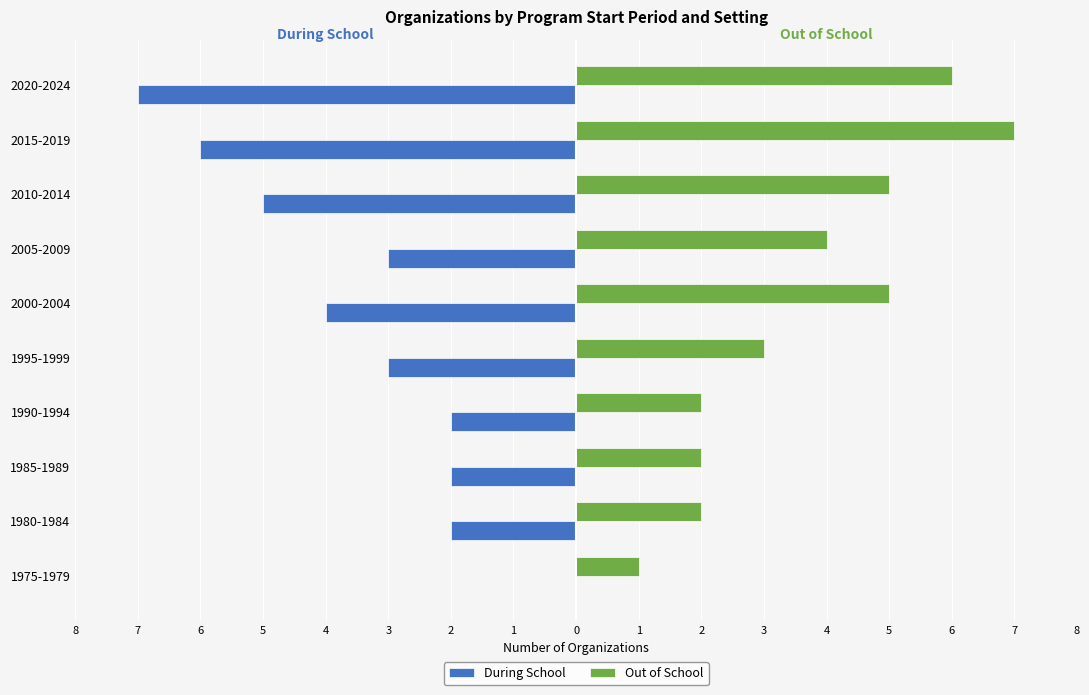

Reading left to right, what are all the values shown in this chart?

During School: 0	-2	-2	-2	-3	-4	-3	-5	-6	-7
Out of School: 1	2	2	2	3	5	4	5	7	6